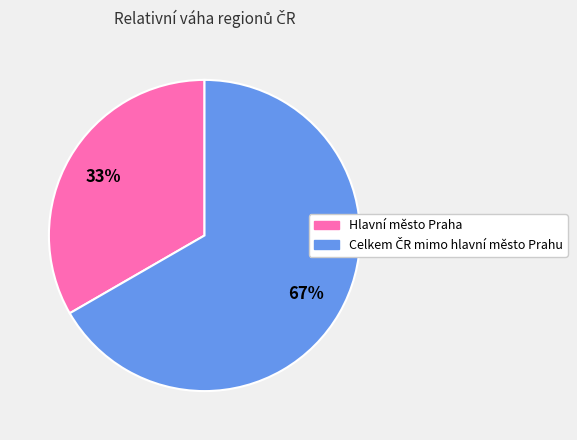

To the nearest percent, what percentage of the pie is Hlavní město Praha?

33%